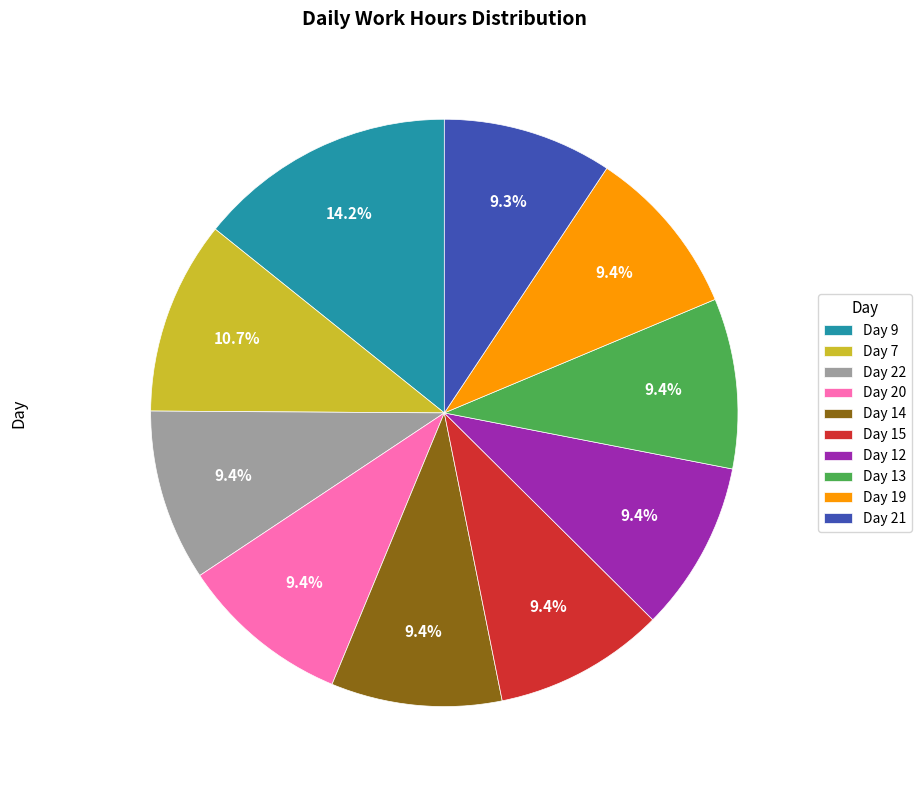

Does any single category account for the majority?

No